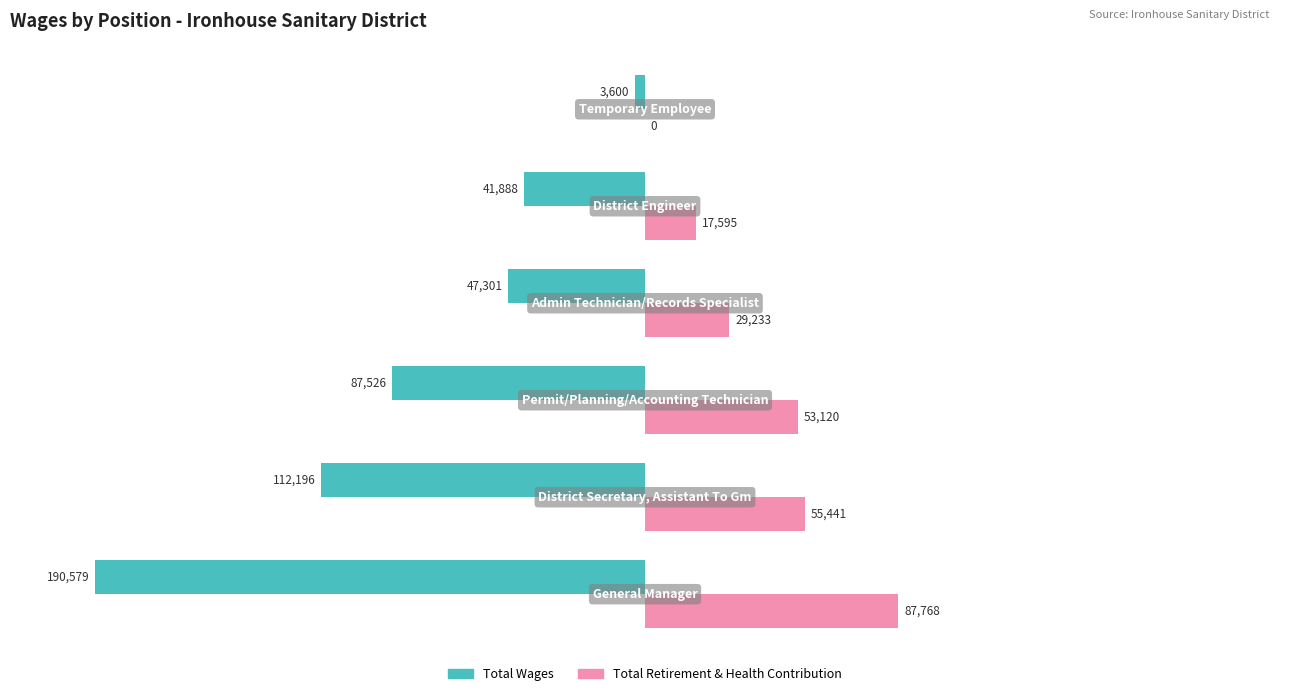

What is the sum of all Total Retirement & Health Contribution values?

243157